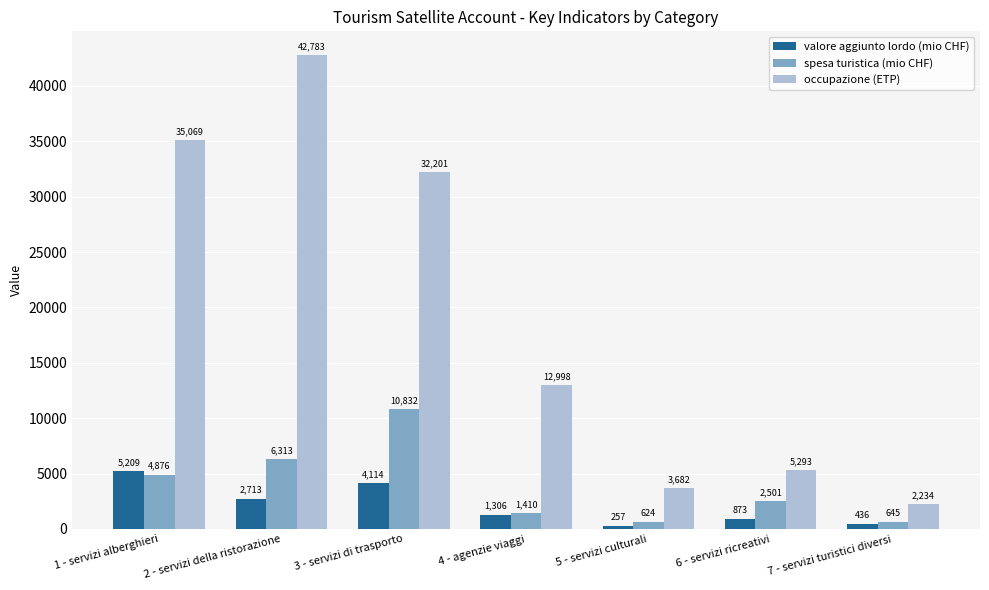

At which category does the chart reach its minimum across all series?

5 - servizi culturali